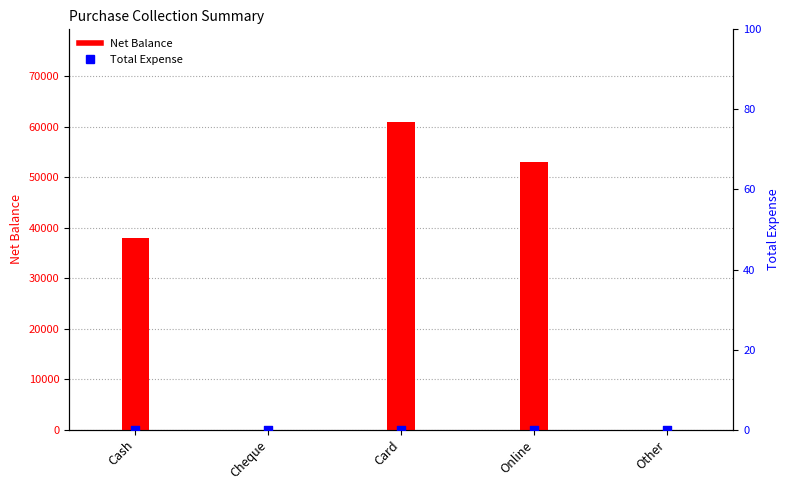

At which category is the sum across all series the highest?

Card